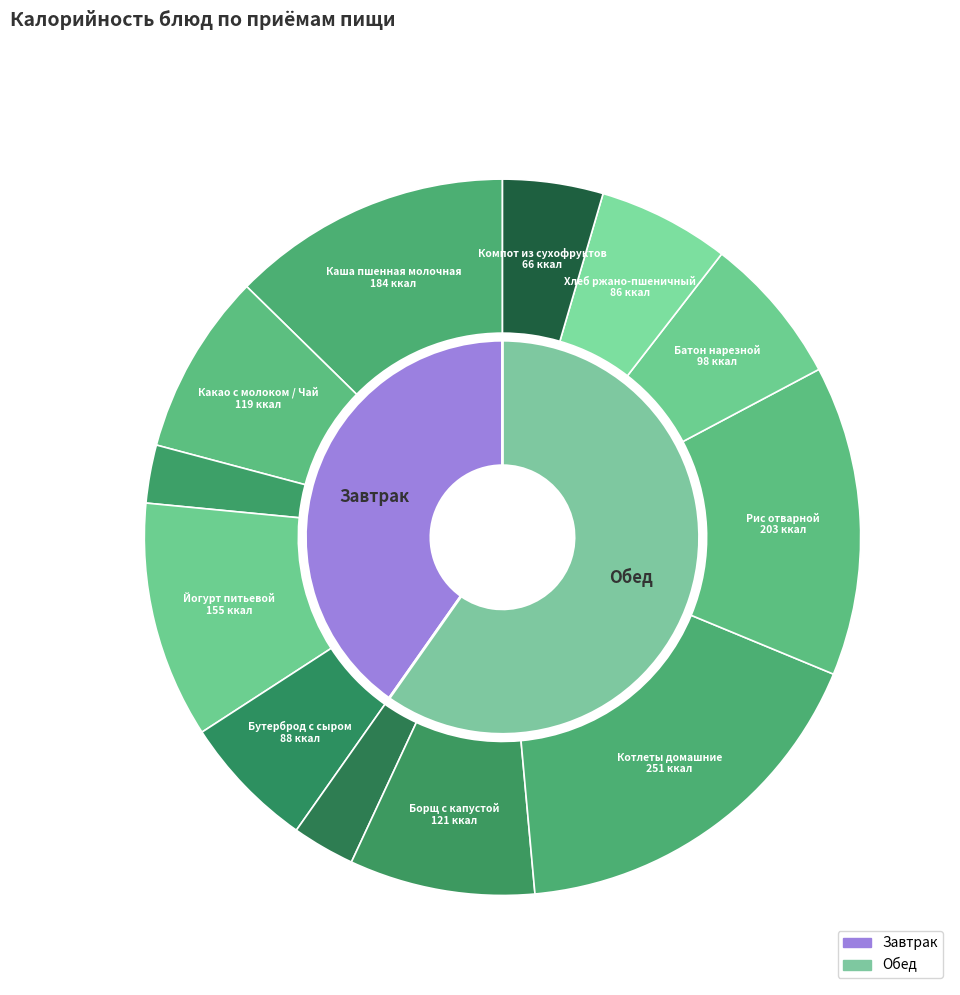

Count the number of slices in the pie.

12